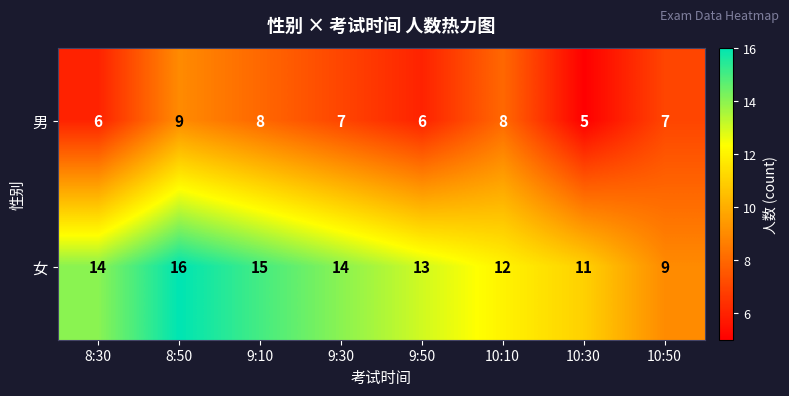

What is the minimum value shown in the chart?

5